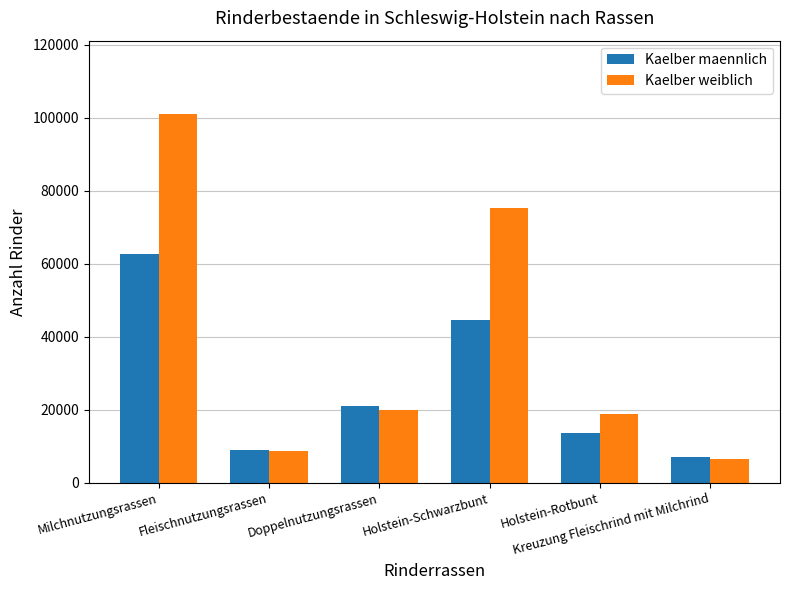

What is the difference between the maximum and minimum values in the Kaelber weiblich series?

94269